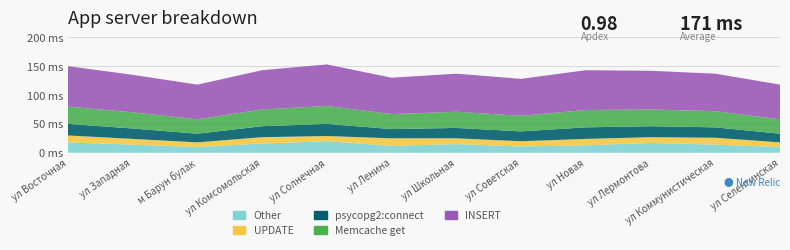

Reading left to right, extract all data points from this chart.

Other: ул Восточная=18	ул Западная=14	м Барун булак=10	ул Комсомольская=16	ул Солнечная=20	ул Ленина=12	ул Школьная=15	ул Советская=11	ул Новая=13	ул Лермонтова=17	ул Коммунистическая=14	ул Селенгинская=10
UPDATE: ул Восточная=12	ул Западная=10	м Барун булак=8	ул Комсомольская=11	ул Солнечная=9	ул Ленина=13	ул Школьная=10	ул Советская=9	ул Новая=11	ул Лермонтова=10	ул Коммунистическая=12	ул Селенгинская=8
psycopg2:connect: ул Восточная=20	ул Западная=18	м Барун булак=15	ул Комсомольская=19	ул Солнечная=21	ул Ленина=16	ул Школьная=18	ул Советская=17	ул Новая=20	ул Лермонтова=19	ул Коммунистическая=18	ул Селенгинская=15
Memcache get: ул Восточная=30	ул Западная=28	м Барун булак=25	ул Комсомольская=29	ул Солнечная=31	ул Ленина=26	ул Школьная=28	ул Советская=27	ул Новая=30	ул Лермонтова=29	ул Коммунистическая=28	ул Селенгинская=25
INSERT: ул Восточная=70	ул Западная=65	м Барун булак=60	ул Комсомольская=68	ул Солнечная=72	ул Ленина=63	ул Школьная=66	ул Советская=64	ул Новая=69	ул Лермонтова=67	ул Коммунистическая=65	ул Селенгинская=60